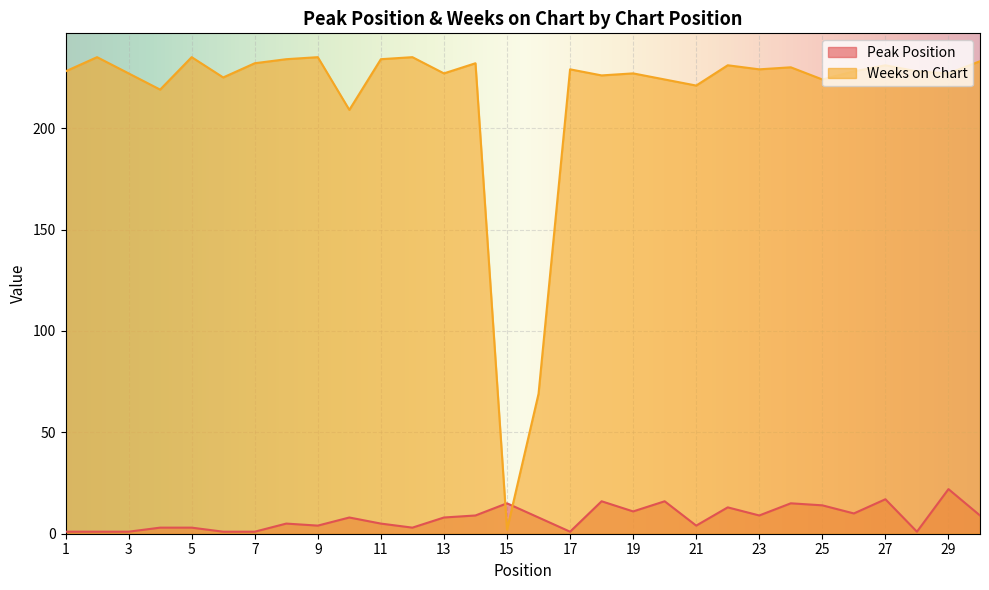

List the series in order of their overall mean, lowest first.

Peak Position, Weeks on Chart